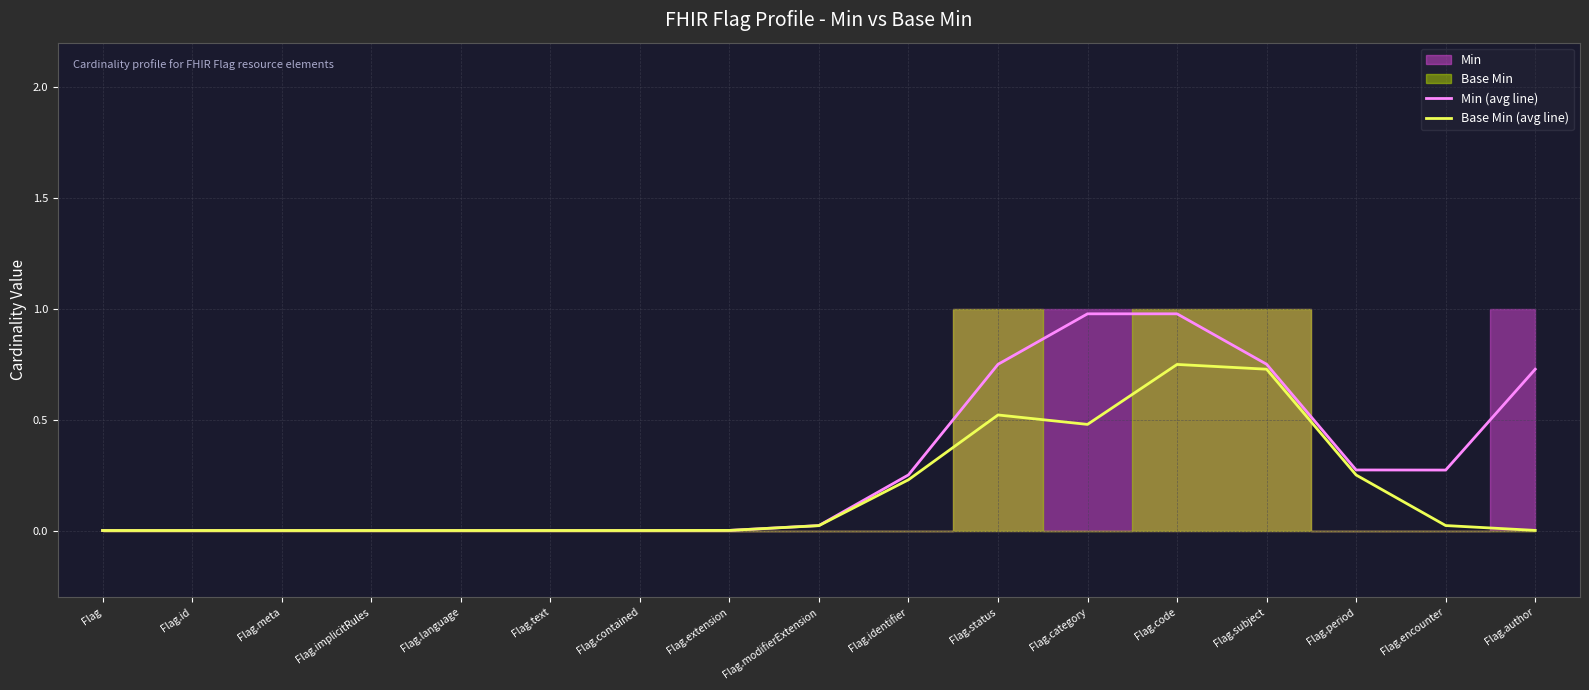

At how many categories does at least one series exceed 0?

10